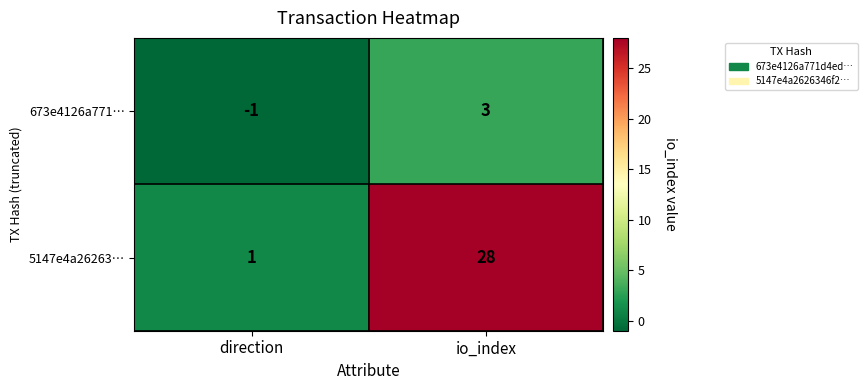

At which category is the sum across all series the highest?

io_index